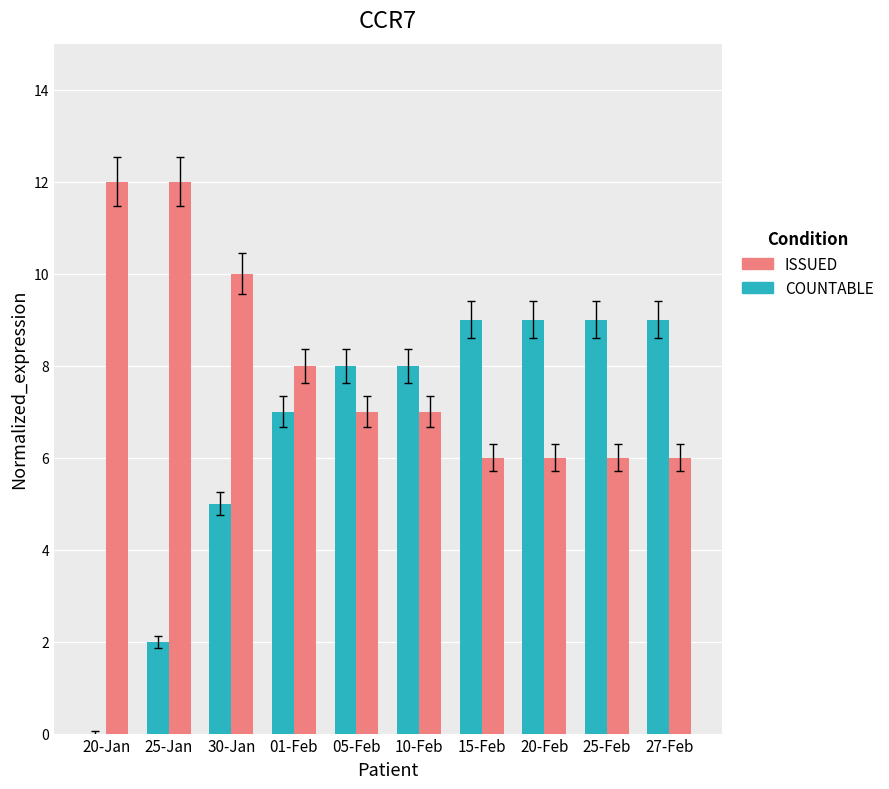

How many groups of bars are there?

10